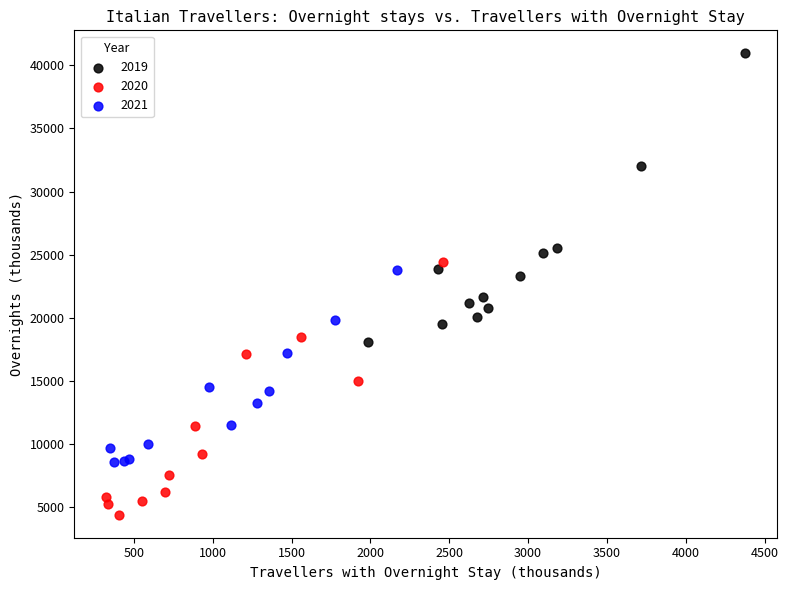

Which series has the widest spread of Y values?

2019